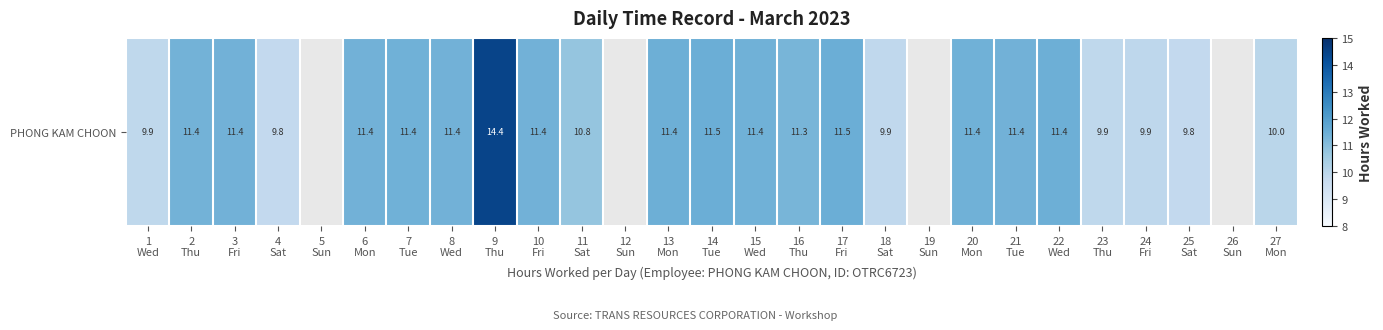

What is the change in value from 11
Sat to 19
Sun?

-10.8